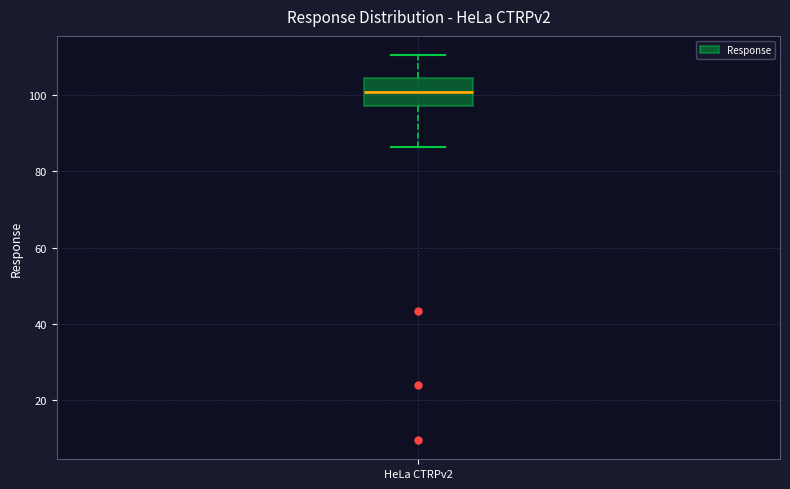

Transcribe this box plot: give where the median line is, the range the box spans, and where the two whiskers end, as read against the y-axis. The values are not printed on the chart, so give them approximately, as read against the axis.

median 100, box 98 to 104, whiskers 86 to 110